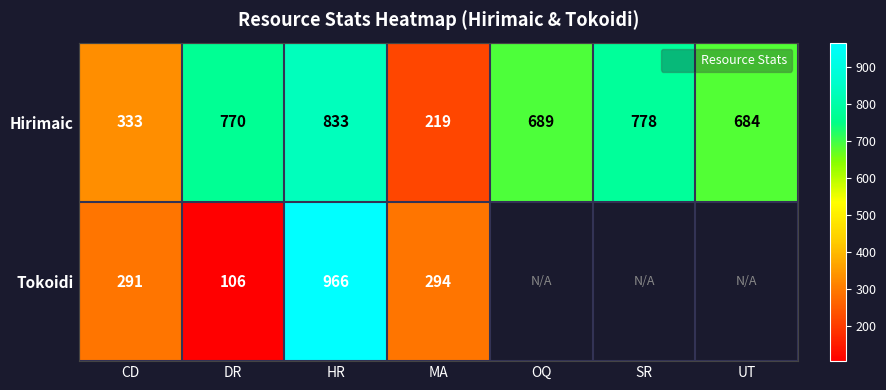

Between OQ and UT, which series saw the biggest shift?

Hirimaic